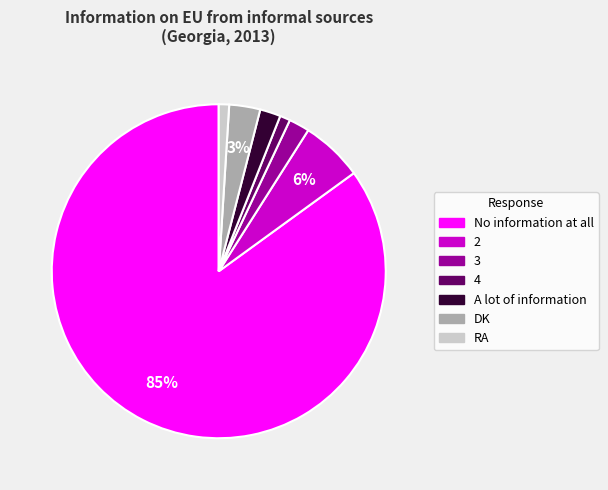

True or false: A lot of information accounts for 10% of the total.

False